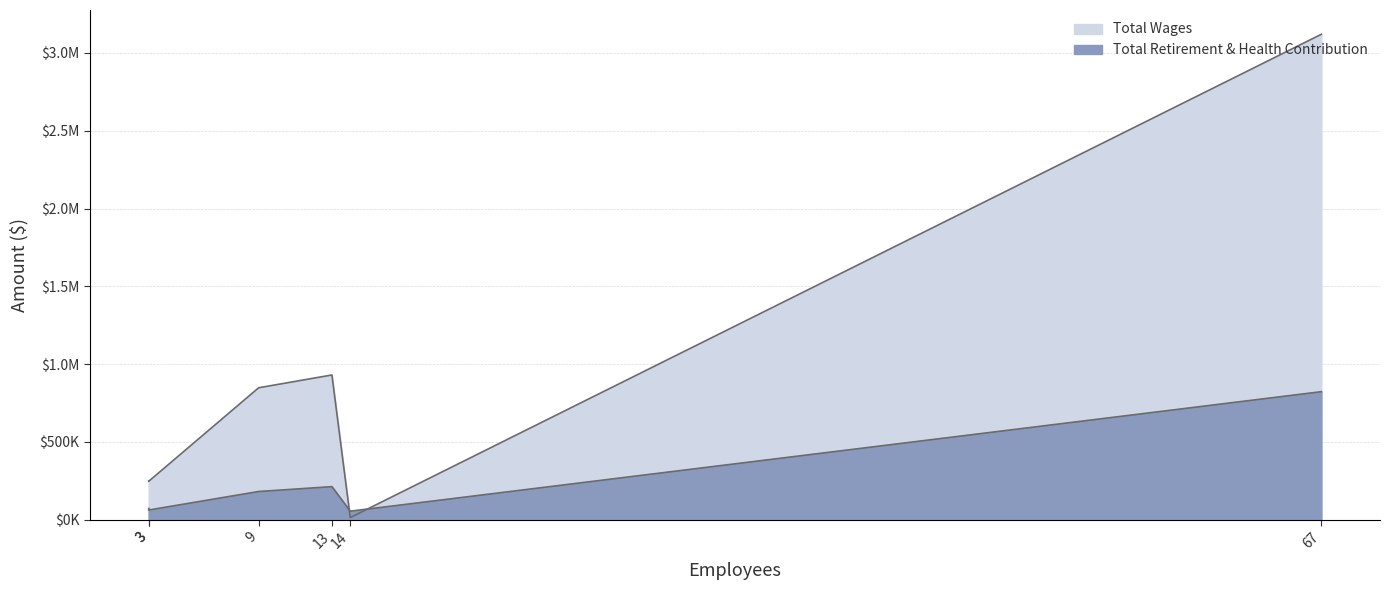

At Repair Shop, list the series in order from largest to smallest.

Total Wages, Total Retirement & Health Contribution